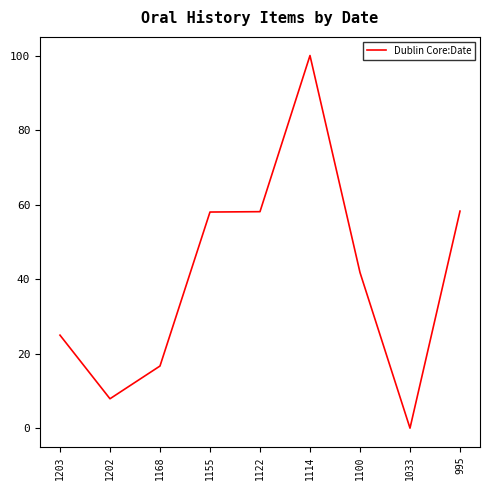

Is it true that the value at 1114 is 177.4?

False